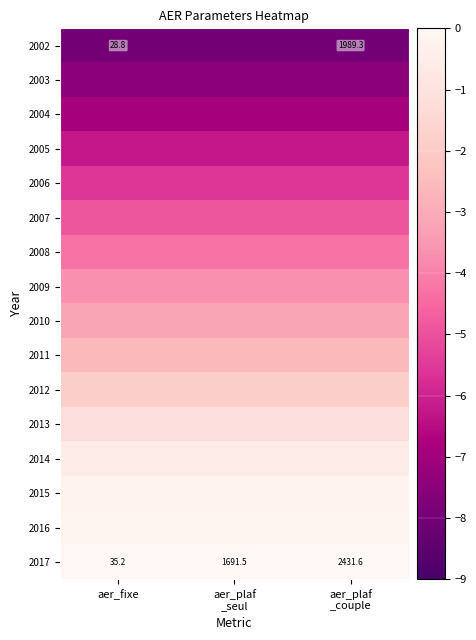

List the series in order of their peak value, lowest first.

2002, 2003, 2004, 2005, 2006, 2007, 2008, 2009, 2010, 2011, 2012, 2013, 2014, 2015, 2016, 2017